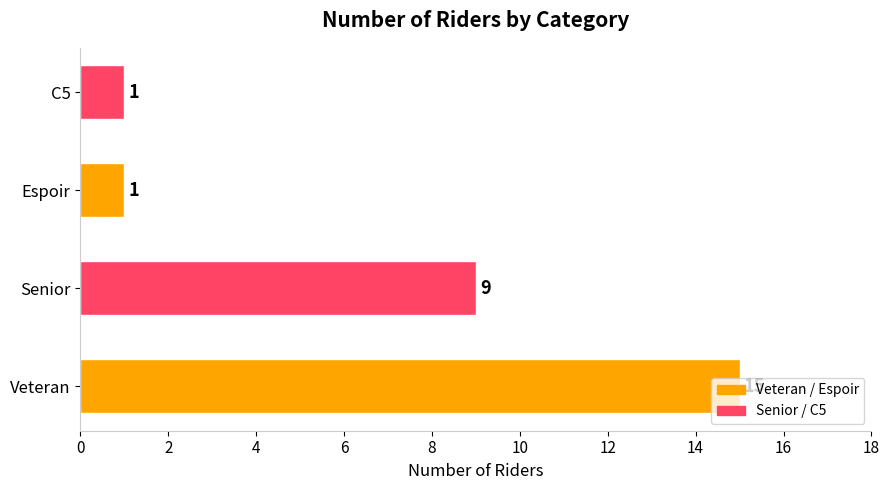

The value at Espoir is 1. True or false?

True